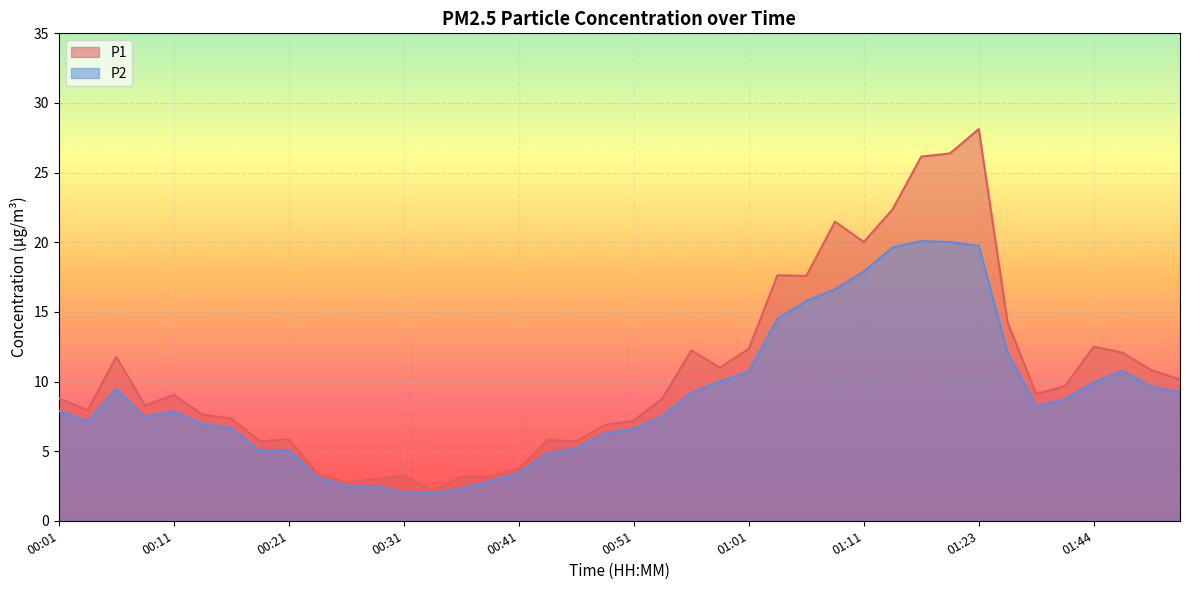

How many lines are shown in the chart?

2